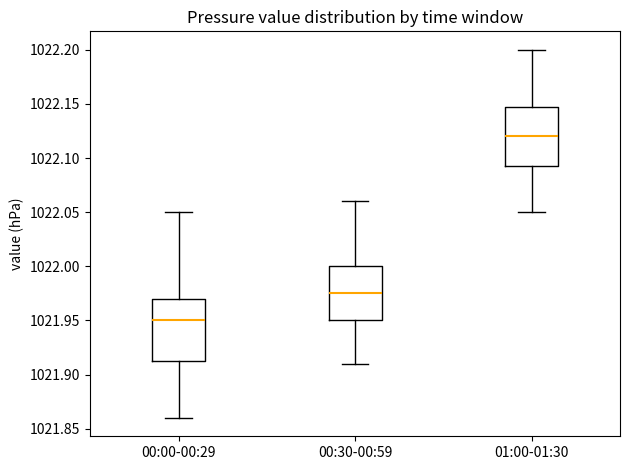

Which box has the highest median line?

01:00-01:30